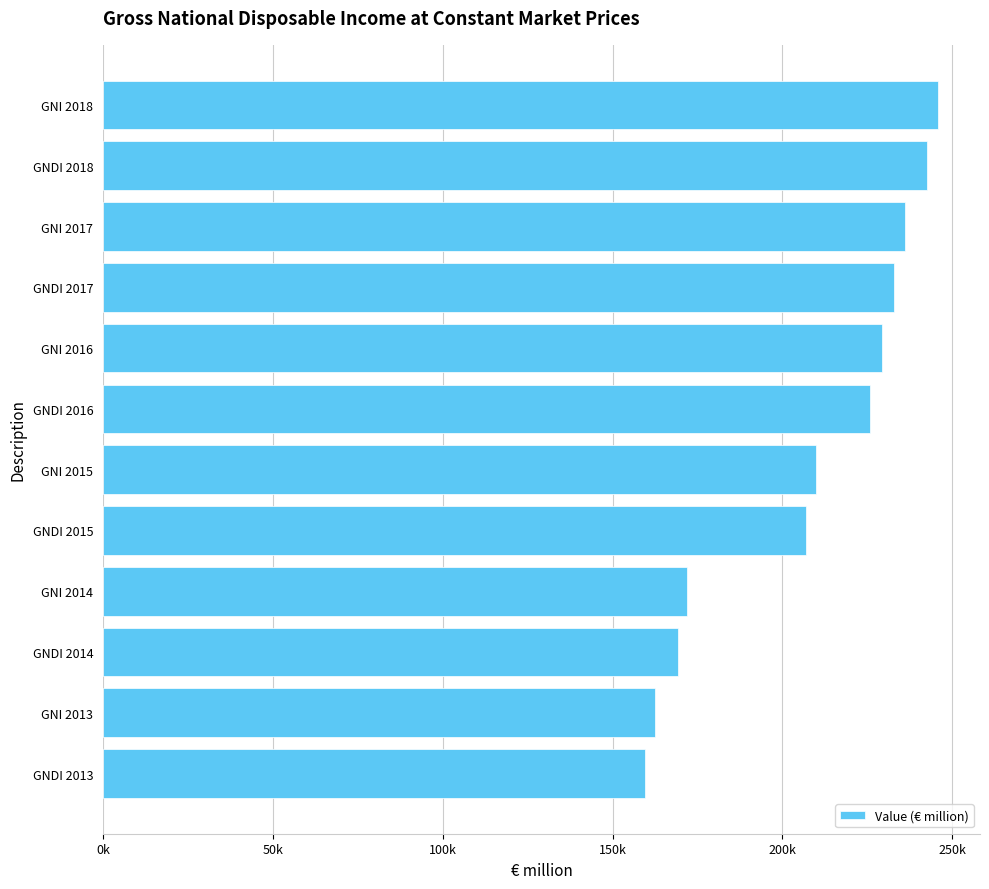

List the labels in order of value, smallest first.

GNDI 2013, GNI 2013, GNDI 2014, GNI 2014, GNDI 2015, GNI 2015, GNDI 2016, GNI 2016, GNDI 2017, GNI 2017, GNDI 2018, GNI 2018